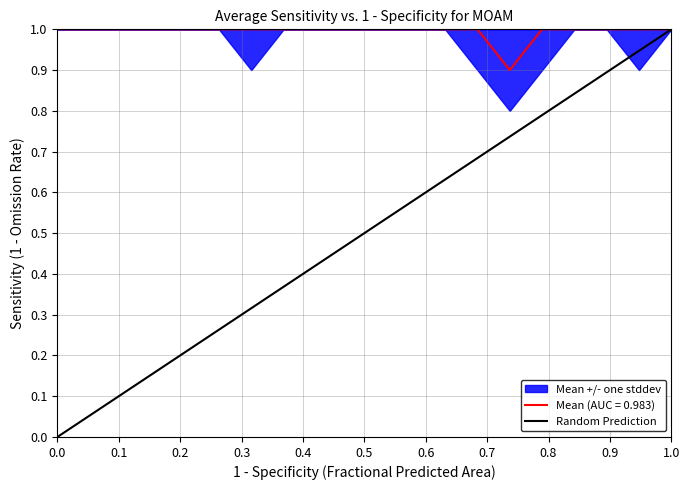

Is this an area chart (filled region under the line)?

No